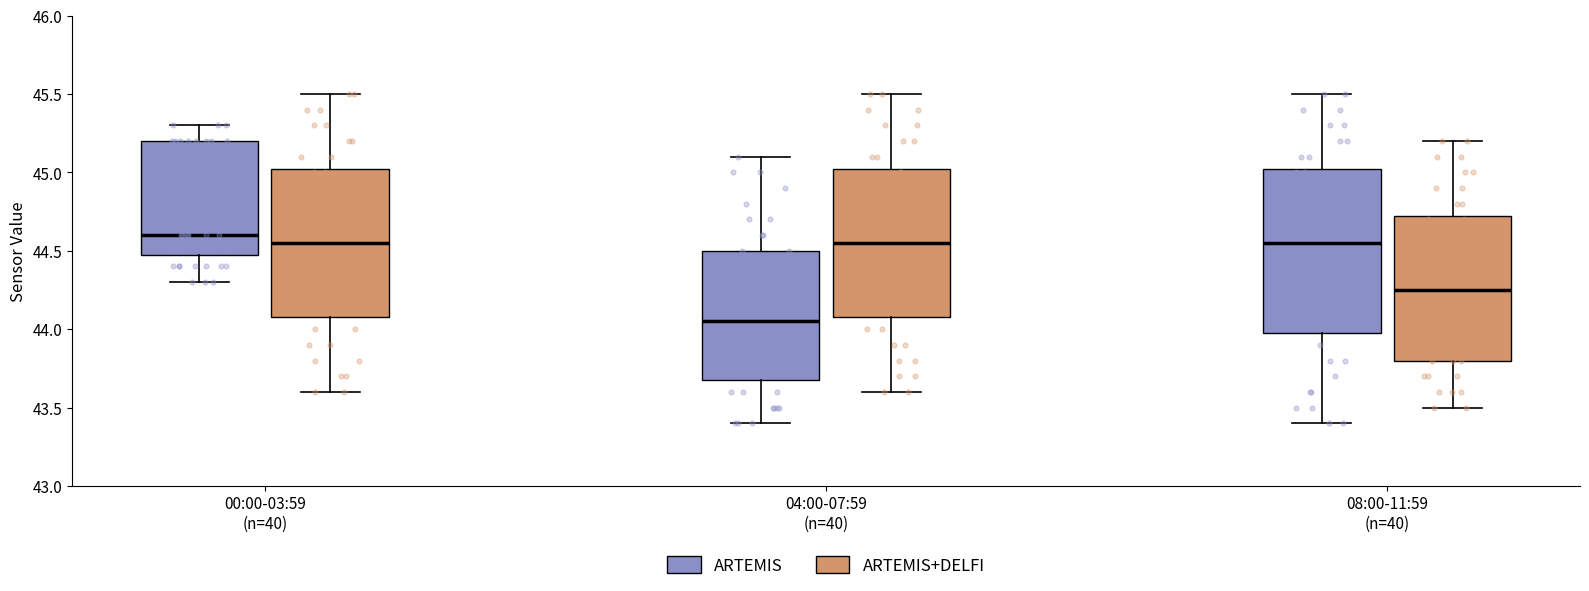

Where does the upper whisker of the box for 04:00-07:59 (n=40) (ARTEMIS) end on the y-axis? The values are not printed on the chart, so give them approximately, as read against the axis.

45.10